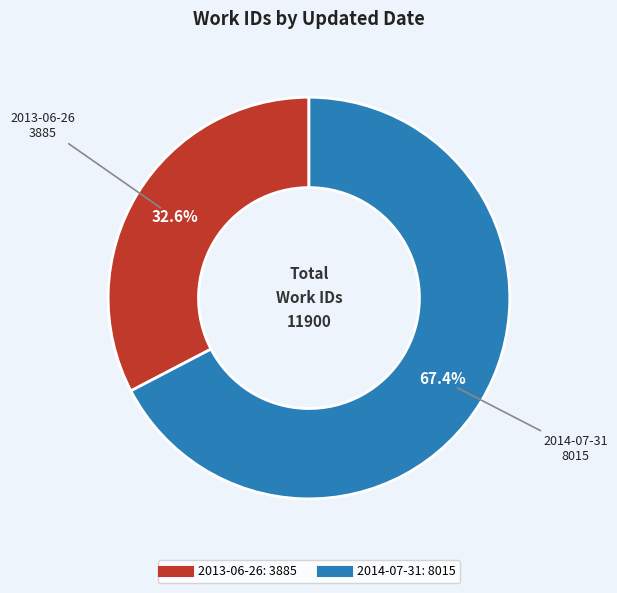

Is it true that 2013-06-26 is 43% of the pie?

False